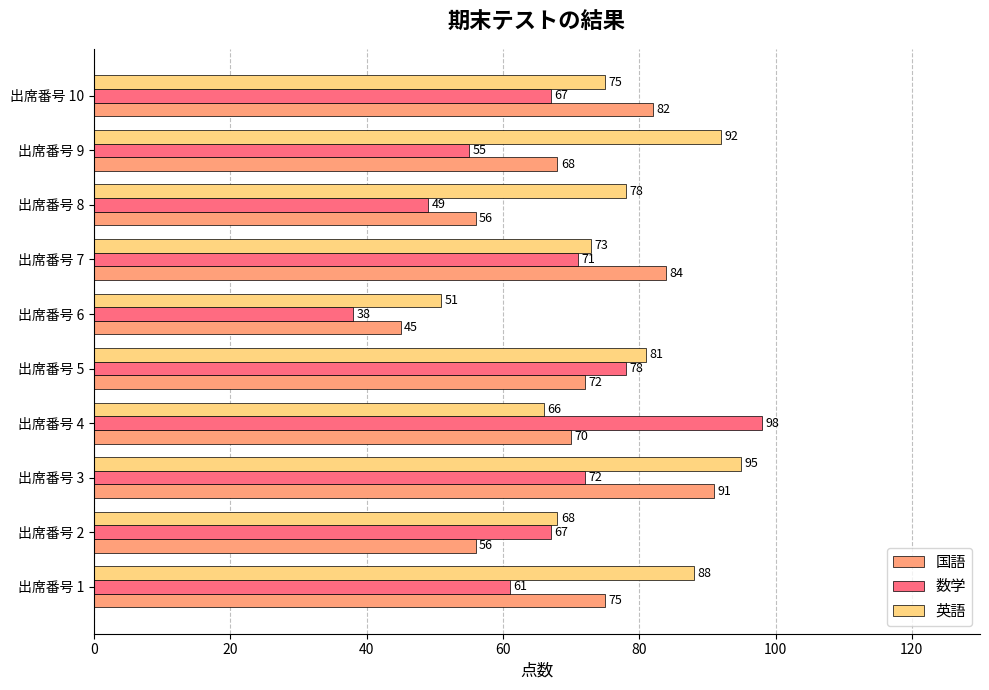

Which category has the lowest value in the 英語 series?

出席番号 6